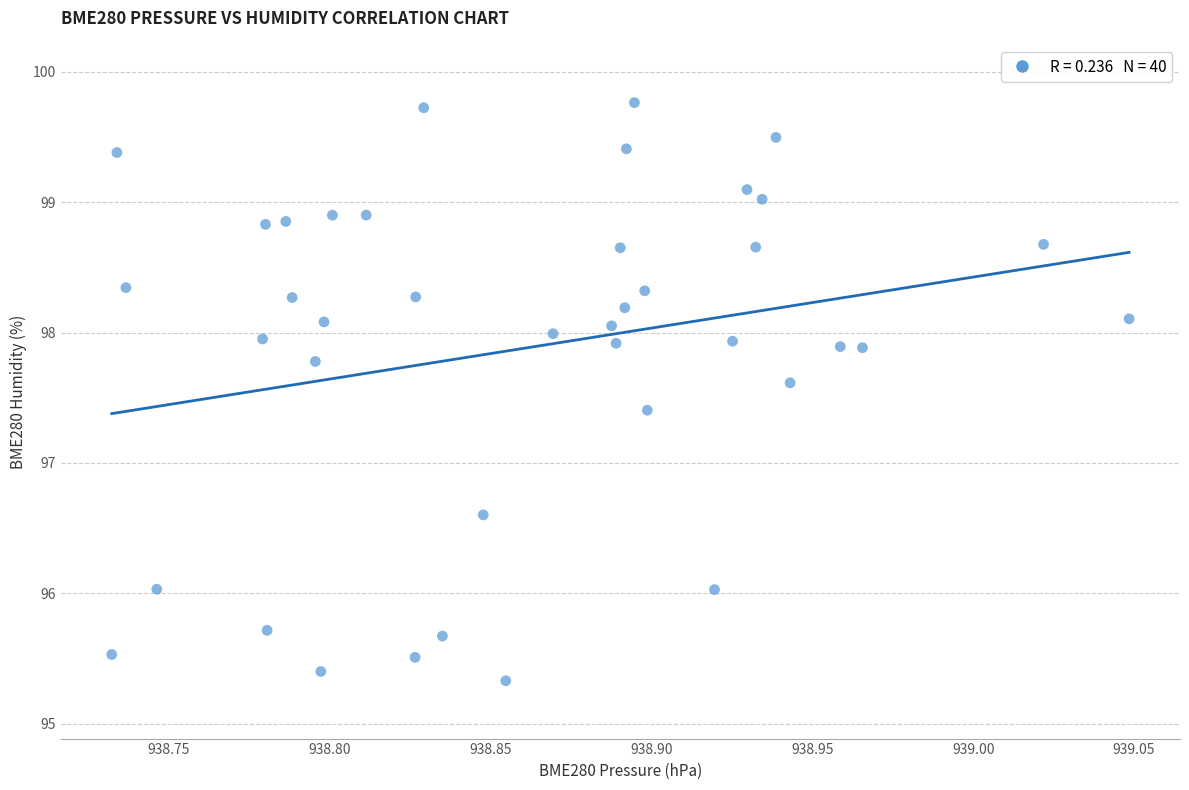

What is the range of X values (max minus min)?

0.3